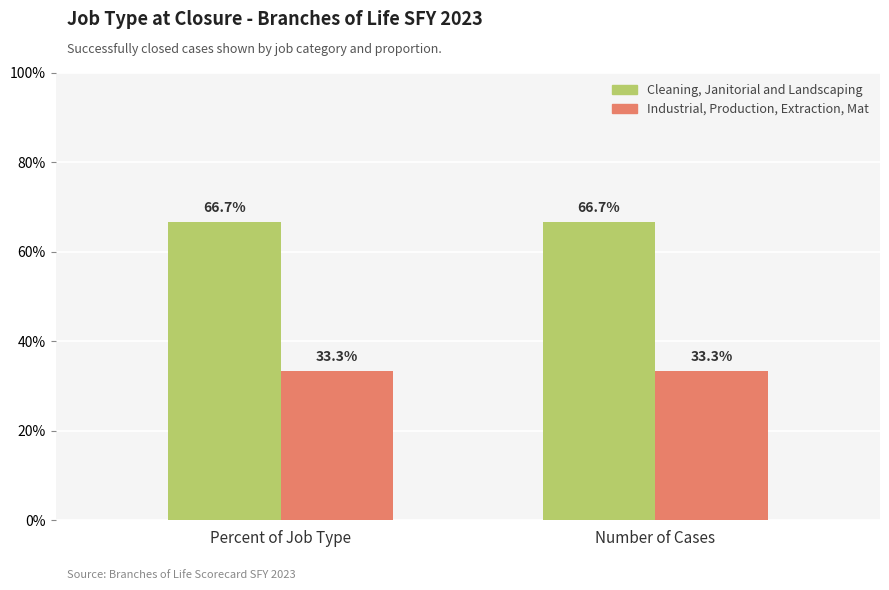

What are all the series names shown in the legend?

Cleaning, Janitorial and Landscaping, Industrial, Production, Extraction, Mat